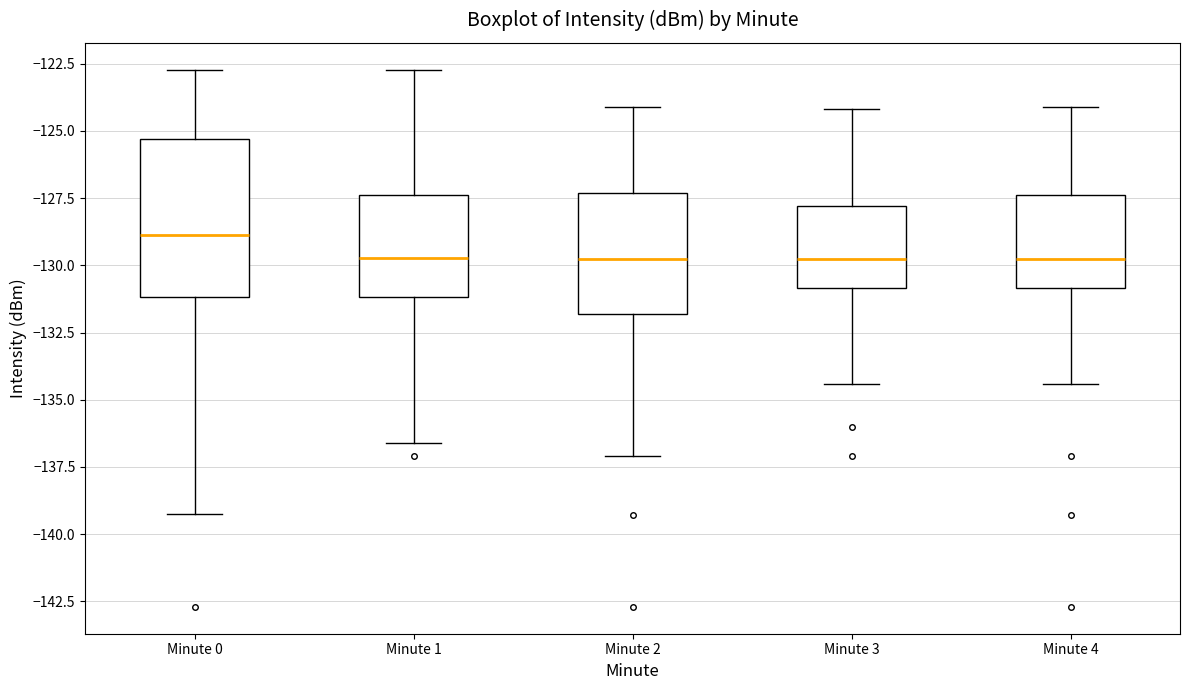

Reading left to right, read every box against the y-axis: the position of its median line, the range the box covers, and the ends of its whiskers. The values are not printed on the chart, so give them approximately, as read against the axis.

Minute 0: median -129.0, box -131.0 to -125.5, whiskers -139.5 to -122.5
Minute 1: median -129.5, box -131.0 to -127.5, whiskers -136.5 to -122.5
Minute 2: median -129.5, box -132.0 to -127.5, whiskers -137.0 to -124.0
Minute 3: median -129.5, box -131.0 to -128.0, whiskers -134.5 to -124.0
Minute 4: median -129.5, box -131.0 to -127.5, whiskers -134.5 to -124.0